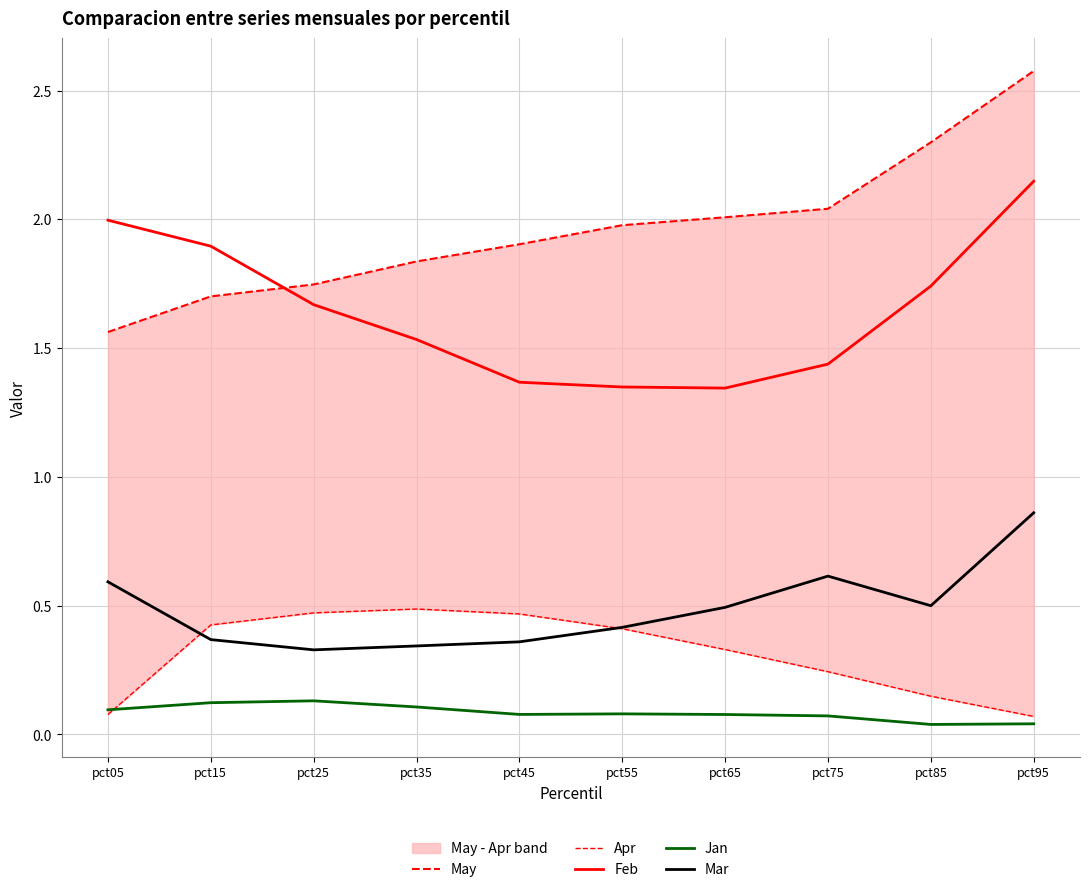

True or false: Feb and Apr cross at least once.

False